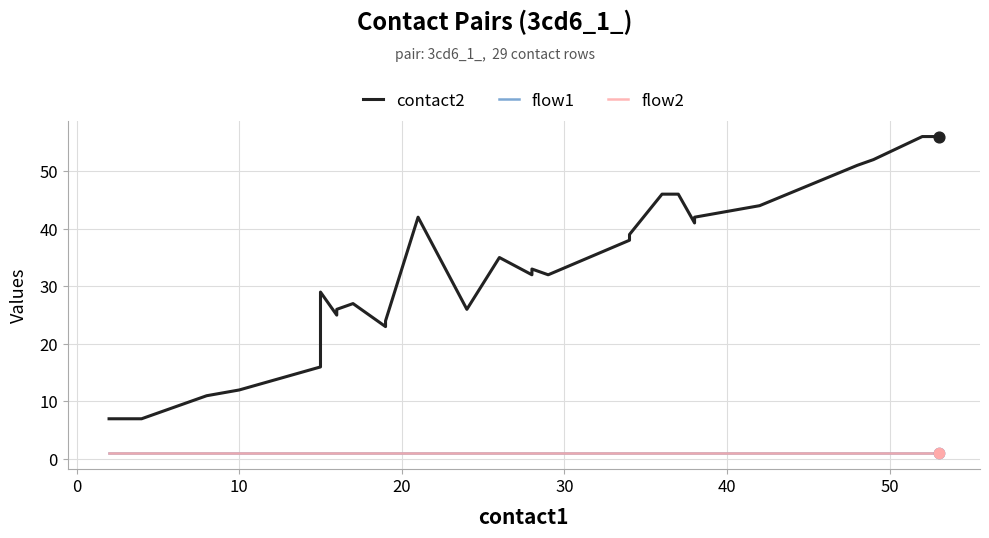

What are all the series names shown in the legend?

contact2, flow1, flow2